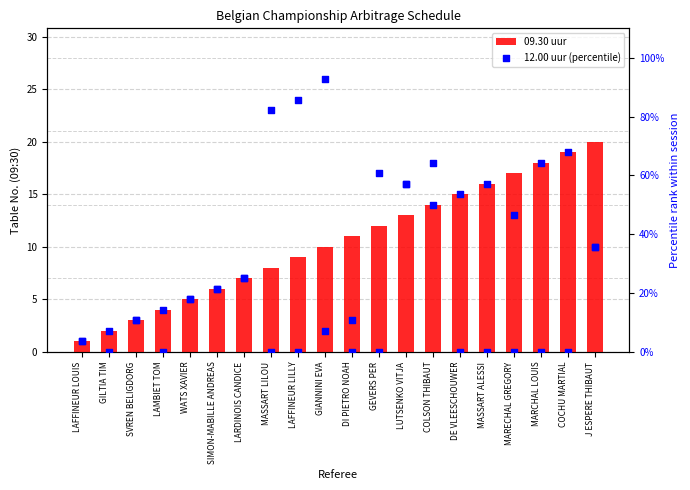

At how many categories does at least one series exceed 31?

12